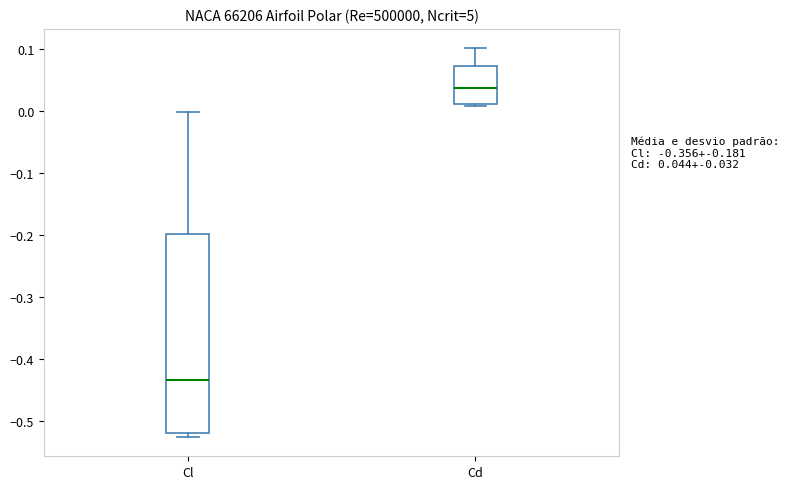

Comparing the boxes themselves (not the whiskers), which one is the tallest?

Cl